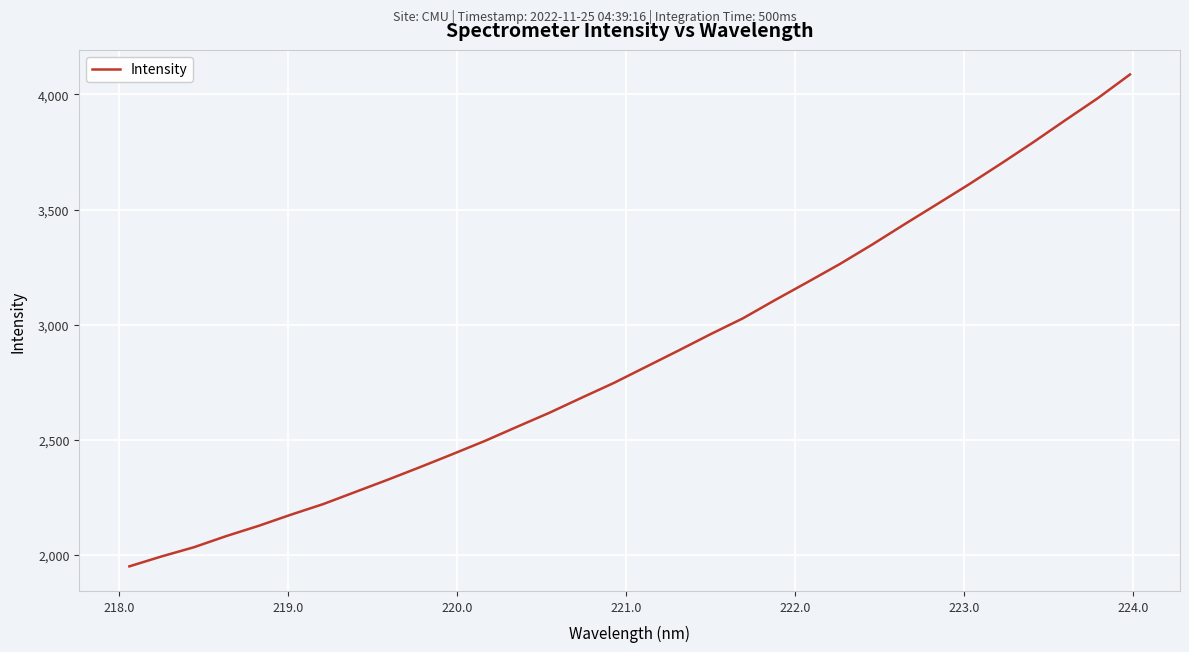

What is the smallest value displayed?

1951.1